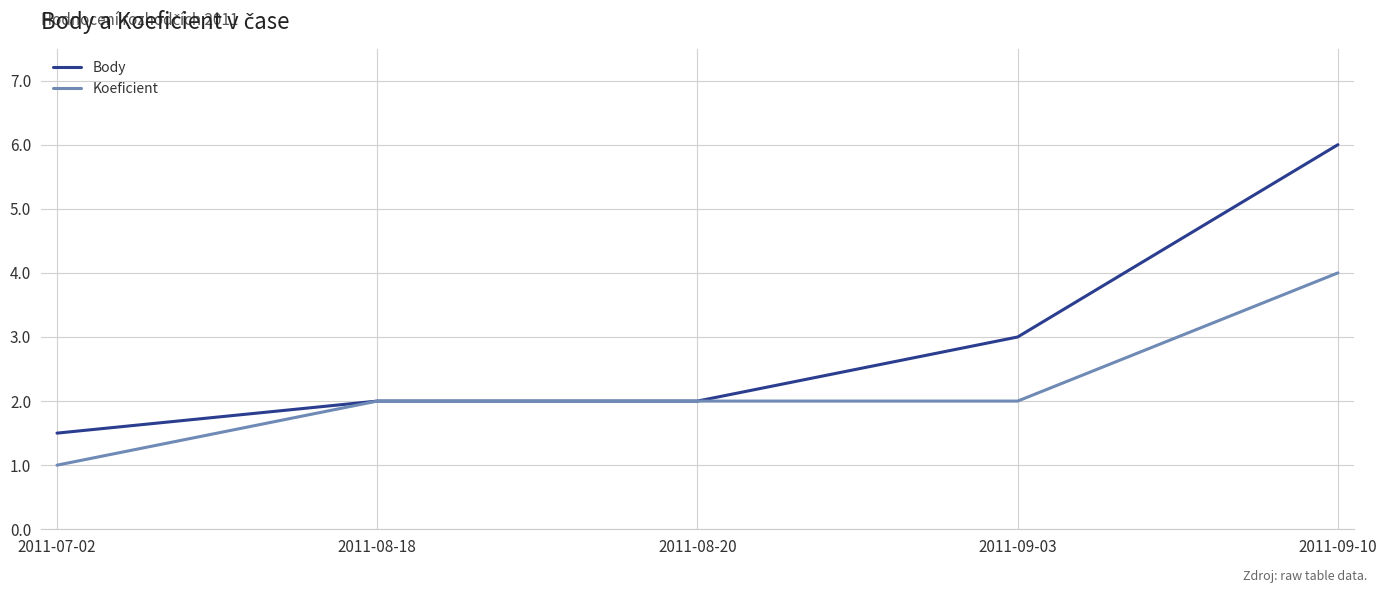

Rank the series by their maximum value, from highest to lowest.

Body, Koeficient